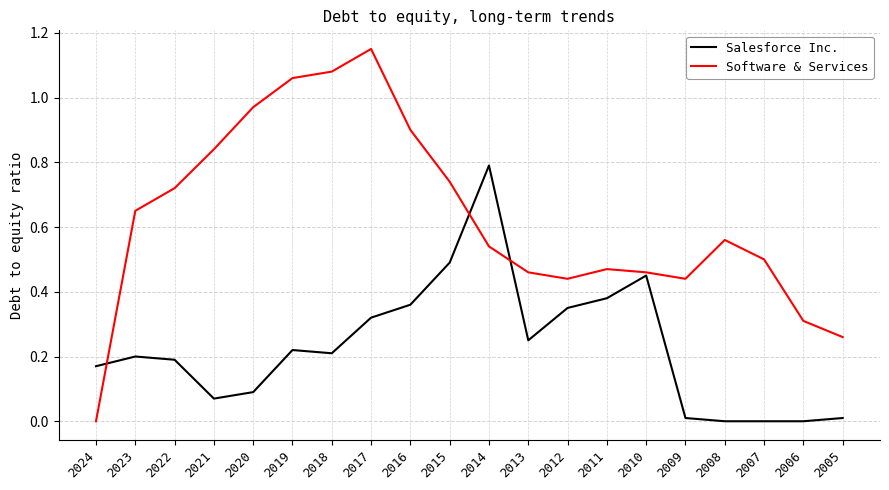

Rank the series by their maximum value, from lowest to highest.

Salesforce Inc., Software & Services